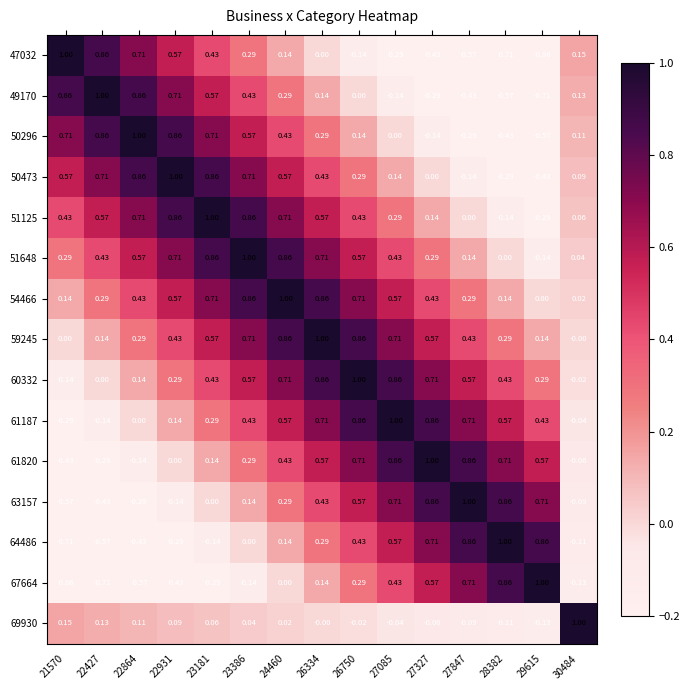

Is the value of 67664 at 27847 greater than the value of 51648 at 27327?

Yes